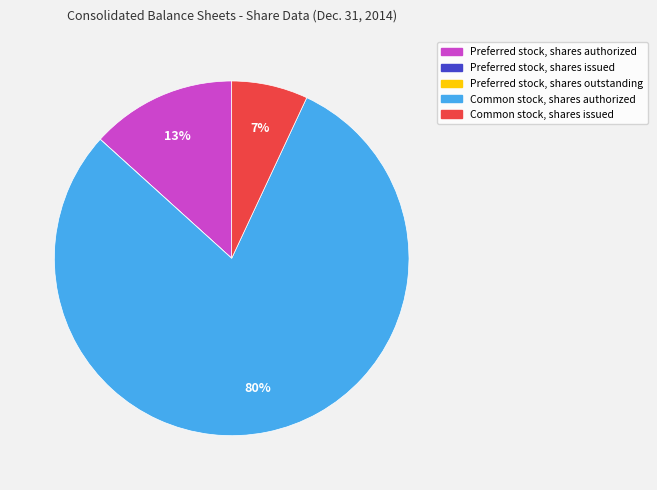

What is the majority slice?

Common stock, shares authorized